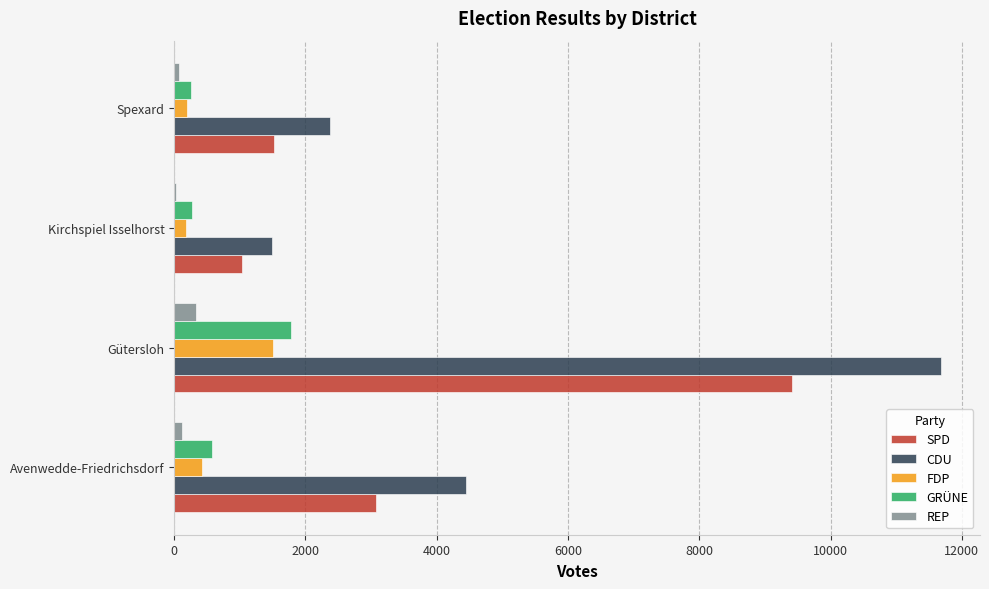

The FDP series shows 422 at Avenwedde-Friedrichsdorf. True or false?

True